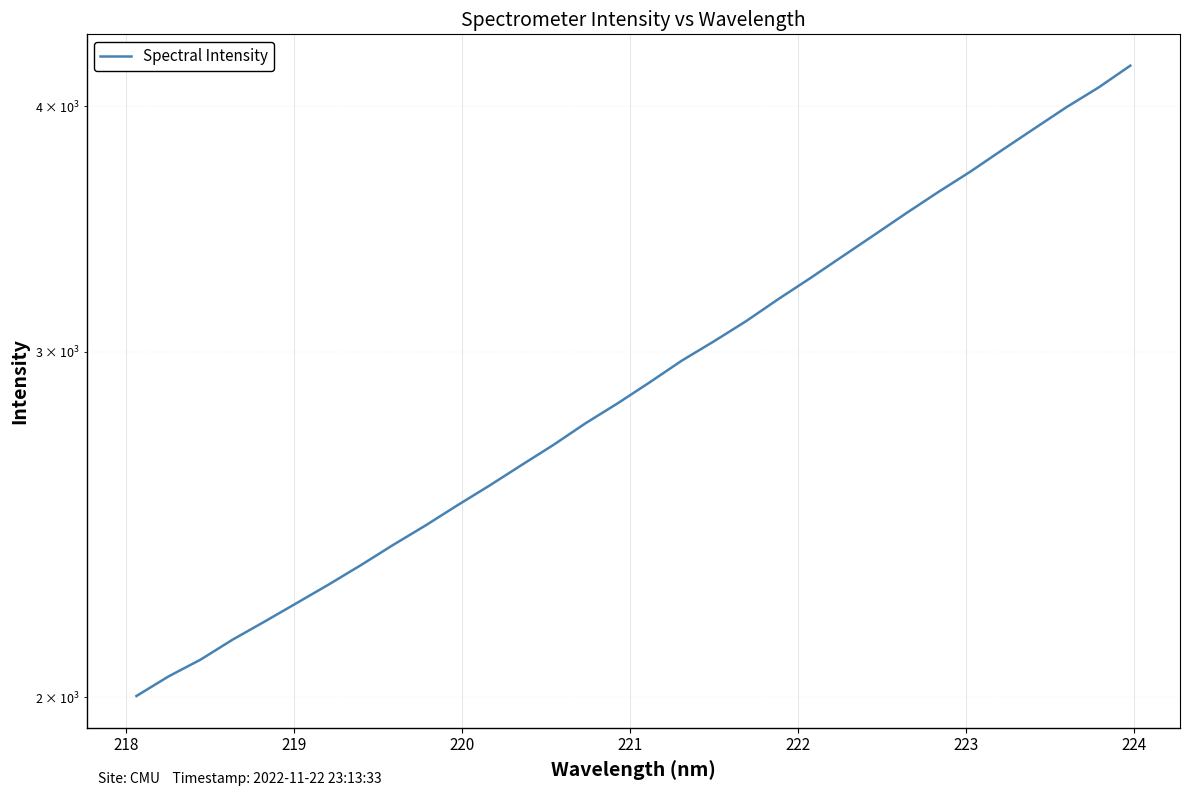

What is the smallest value displayed?

2003.5